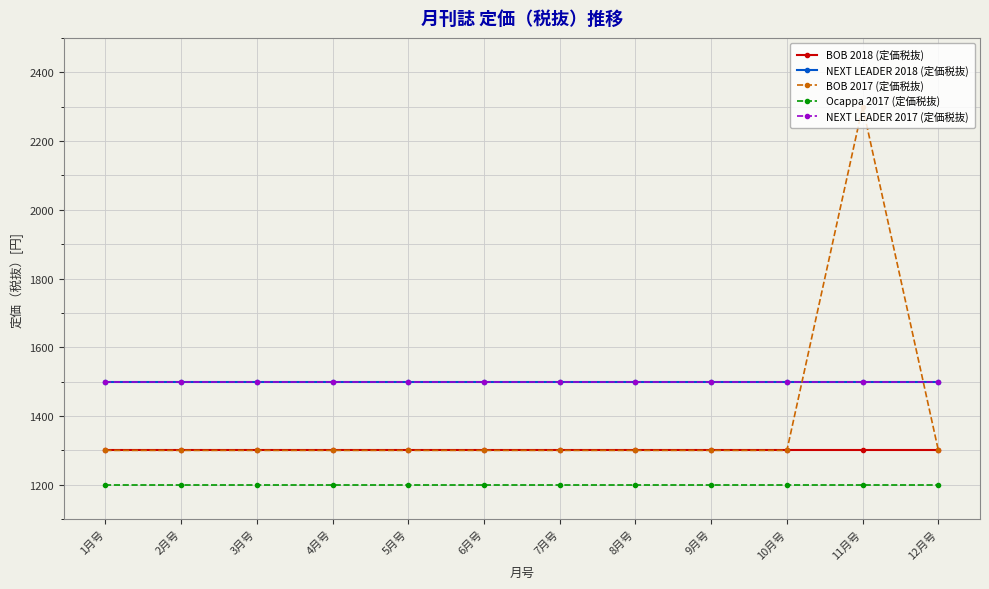

True or false: Ocappa 2017 (定価税抜) and BOB 2018 (定価税抜) intersect in this chart.

False